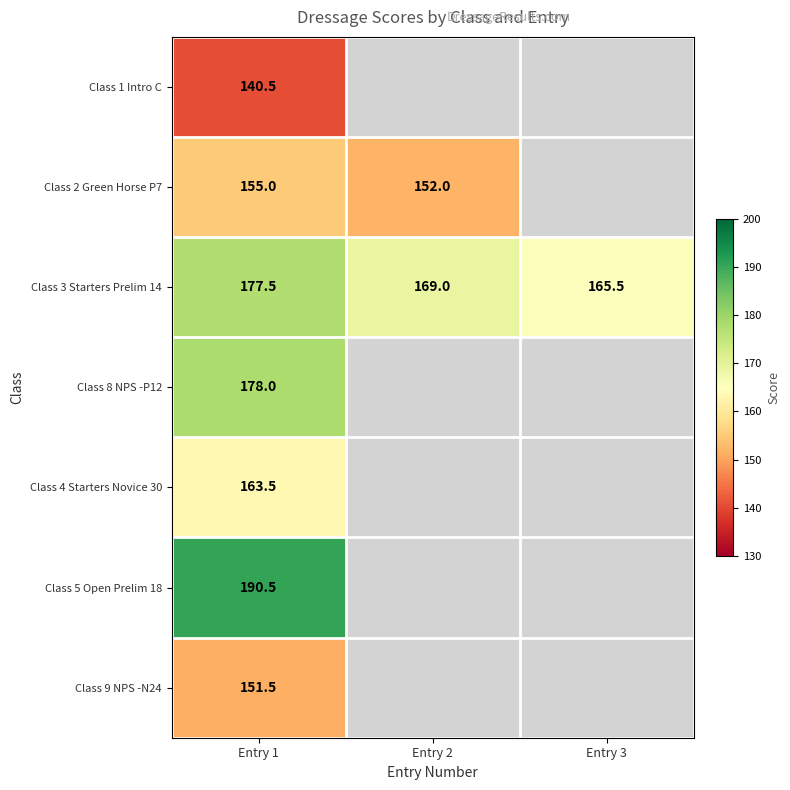

At which category is the sum across all series the highest?

Entry 1